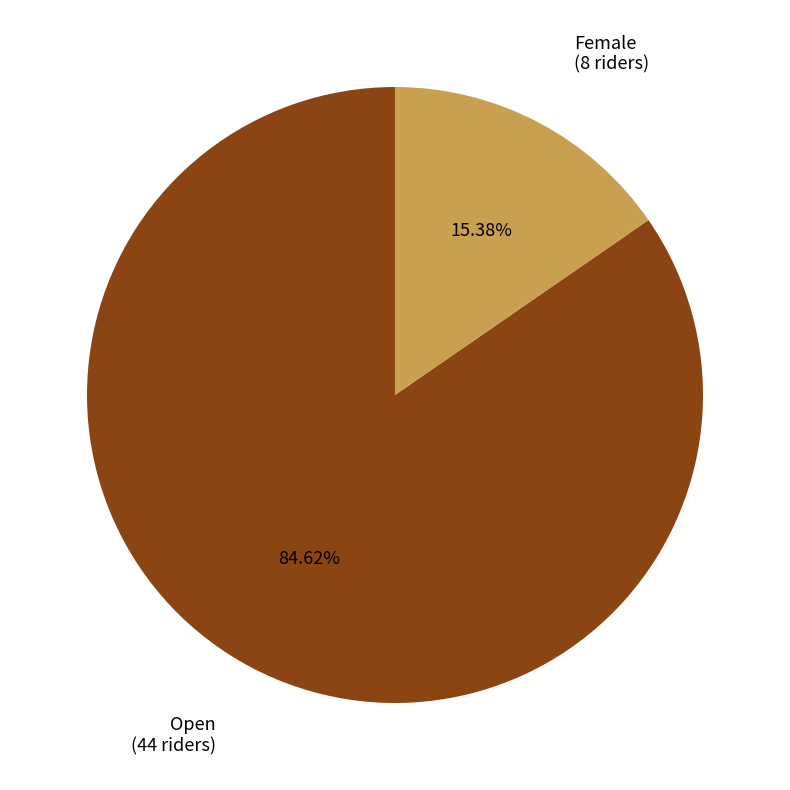

Which category has the smallest portion of the pie?

Female